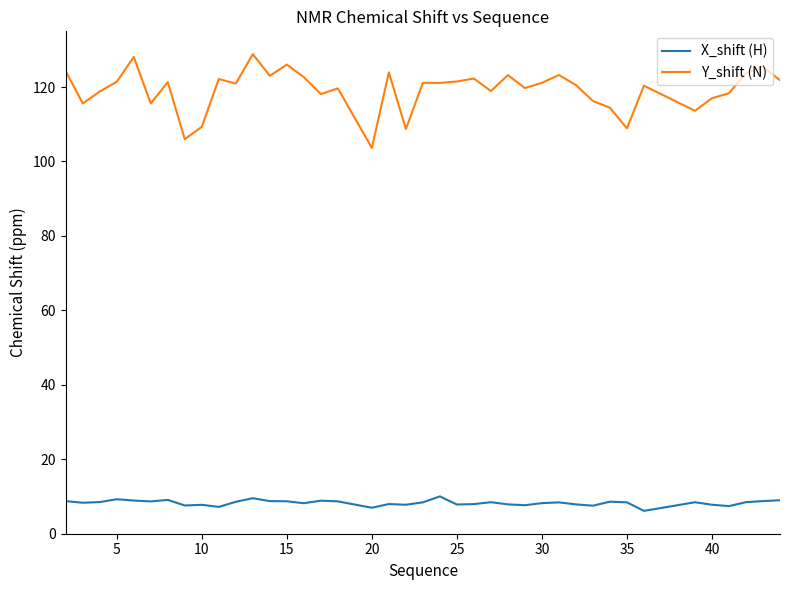

List the series in order of their overall mean, highest first.

Y_shift (N), X_shift (H)